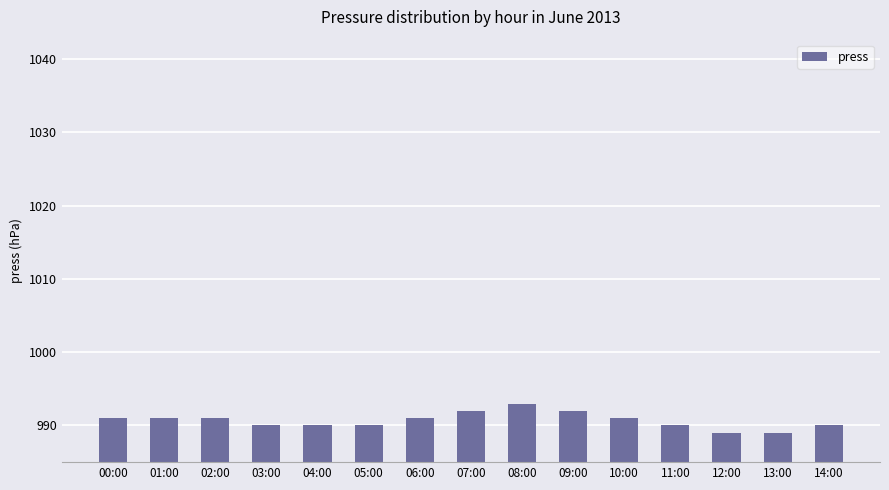

What position from the left is 03:00?

4